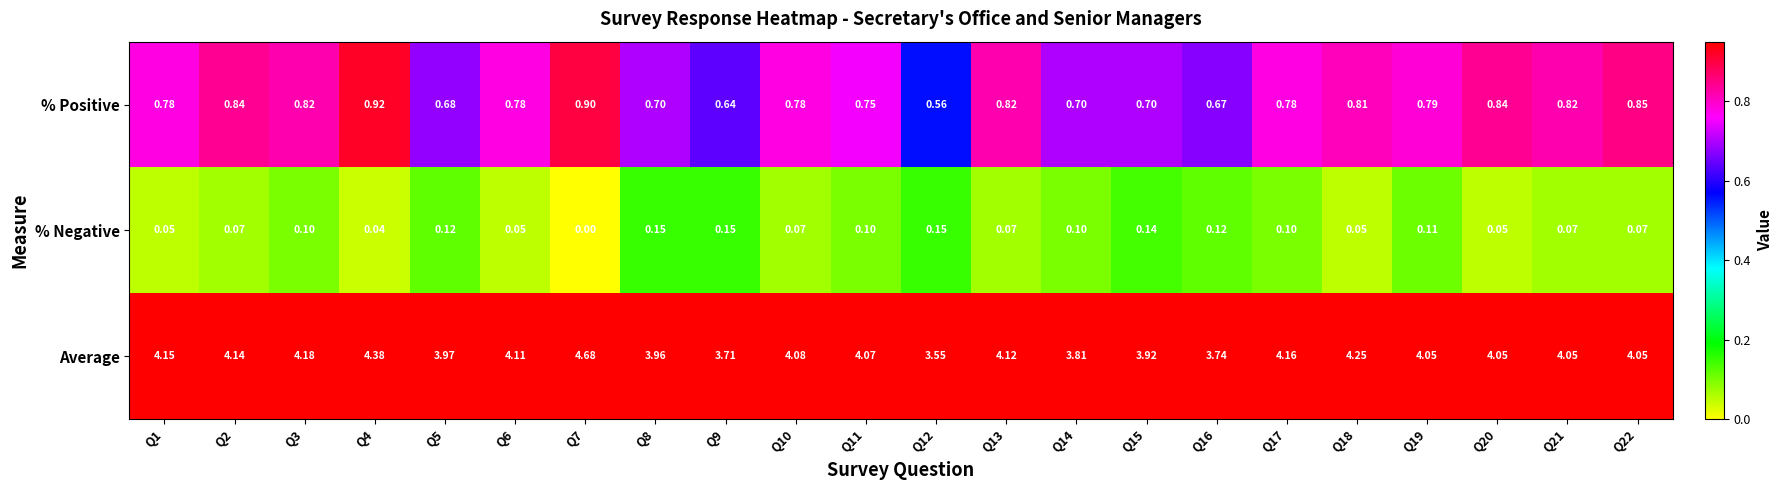

Rank the series by their maximum value, from lowest to highest.

% Negative, % Positive, Average